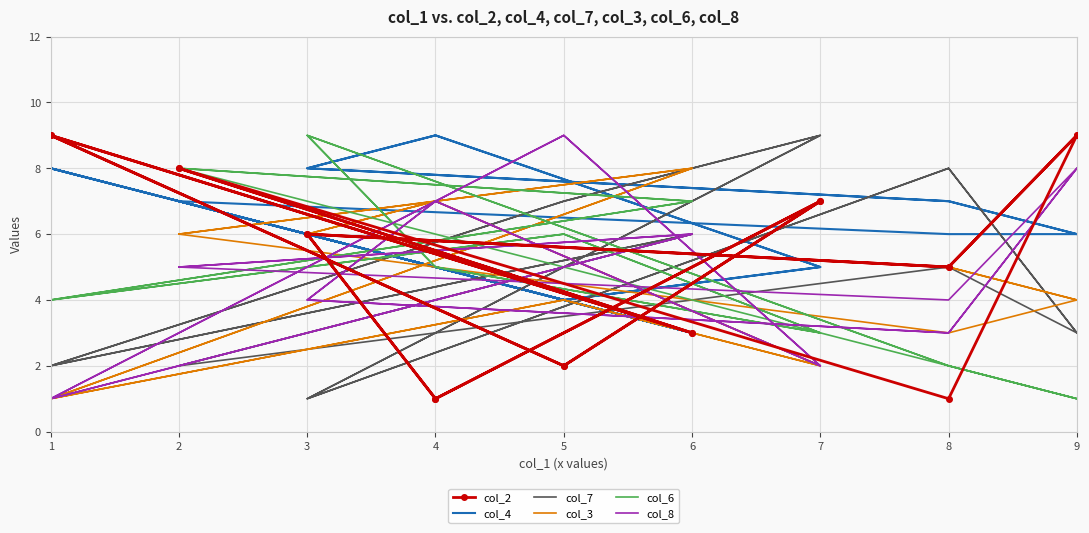

How many interior local valleys does the col_6 series have?

5